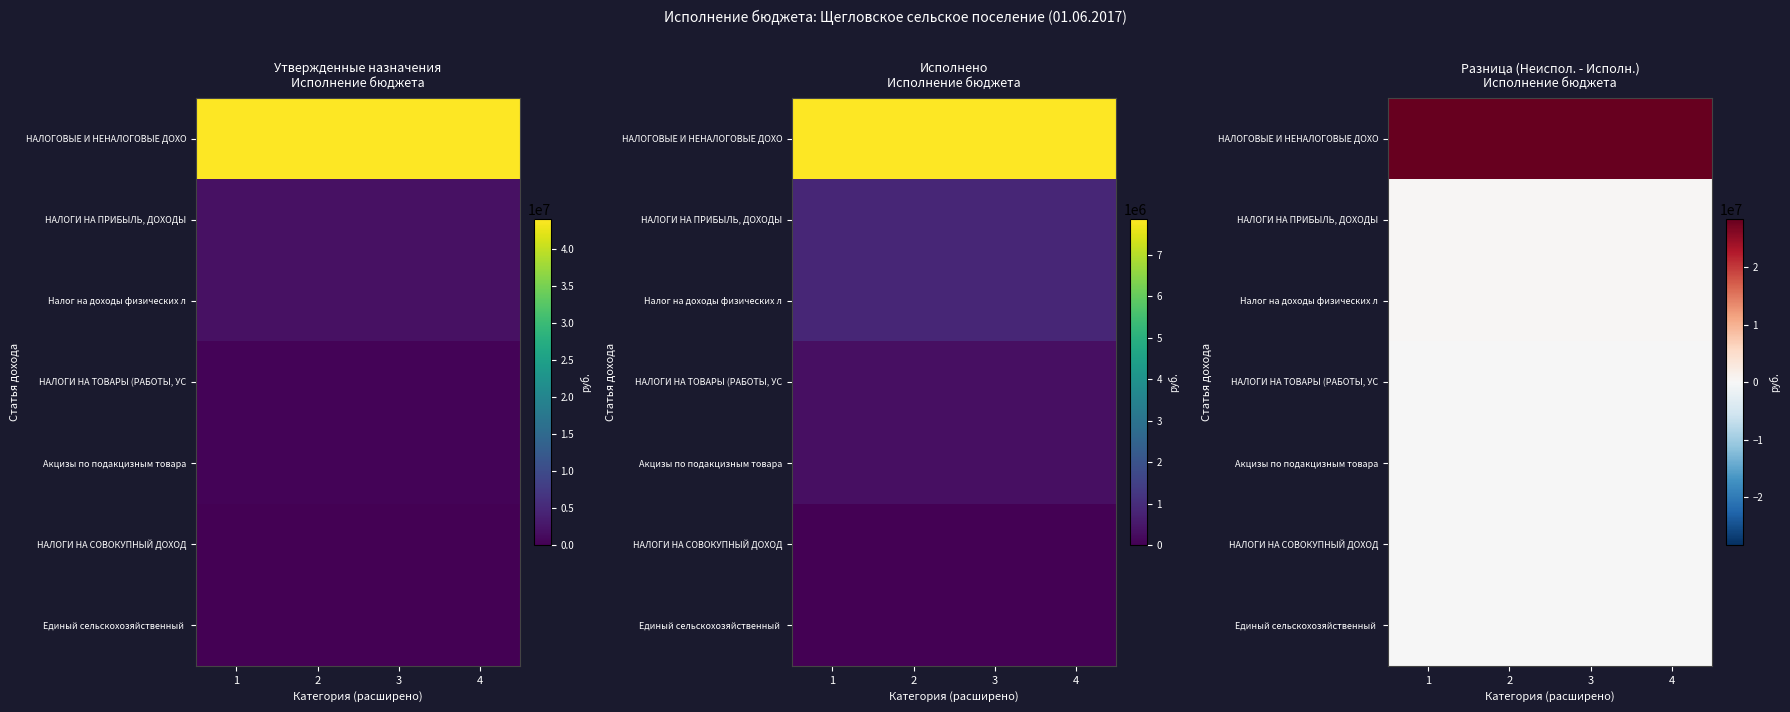

What is the sum of all НАЛОГОВЫЕ И НЕНАЛОГОВЫЕ ДОХО values?

113533312.0